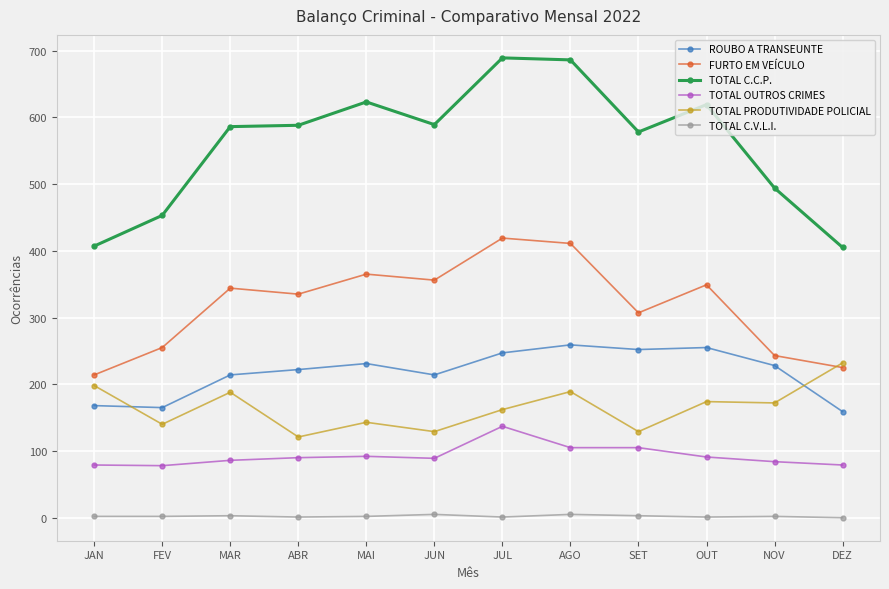

What is the greatest value displayed?

689